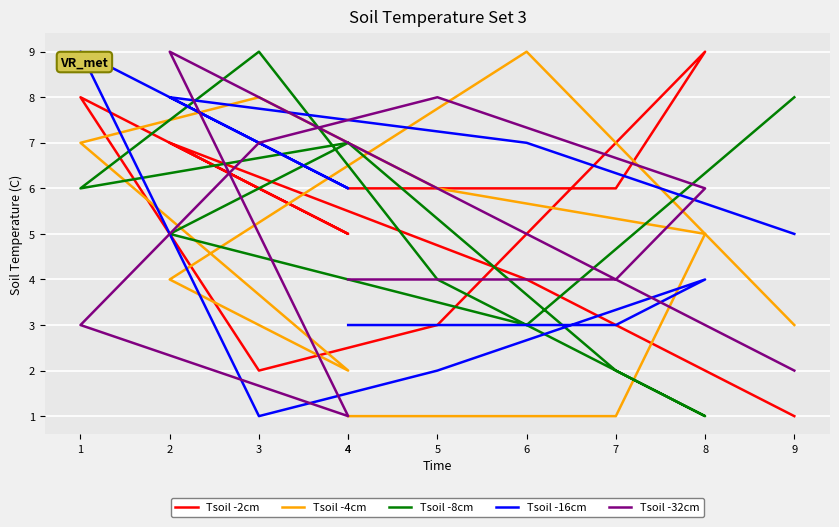

Which series changed the most between 3 and 9?

Tsoil -4cm